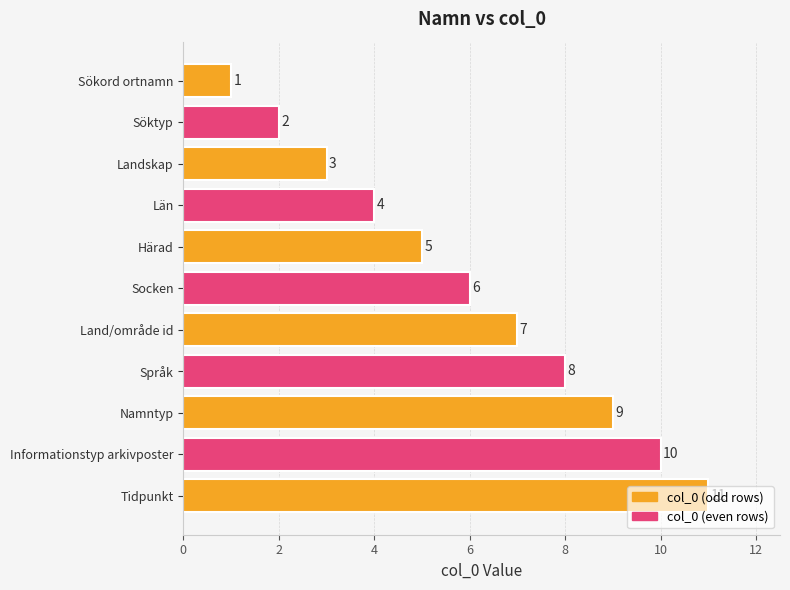

What is the label of the 6th bar from the top?

Socken